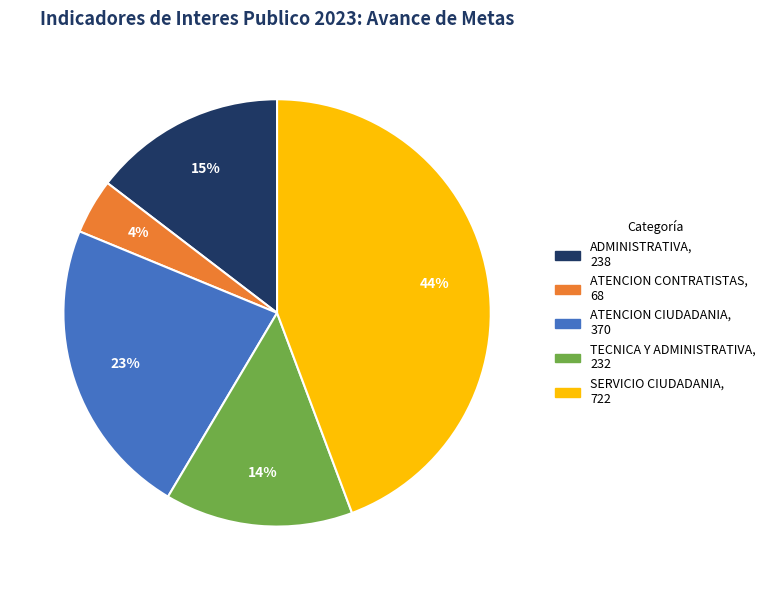

Is there any slice that represents more than half of the pie?

No